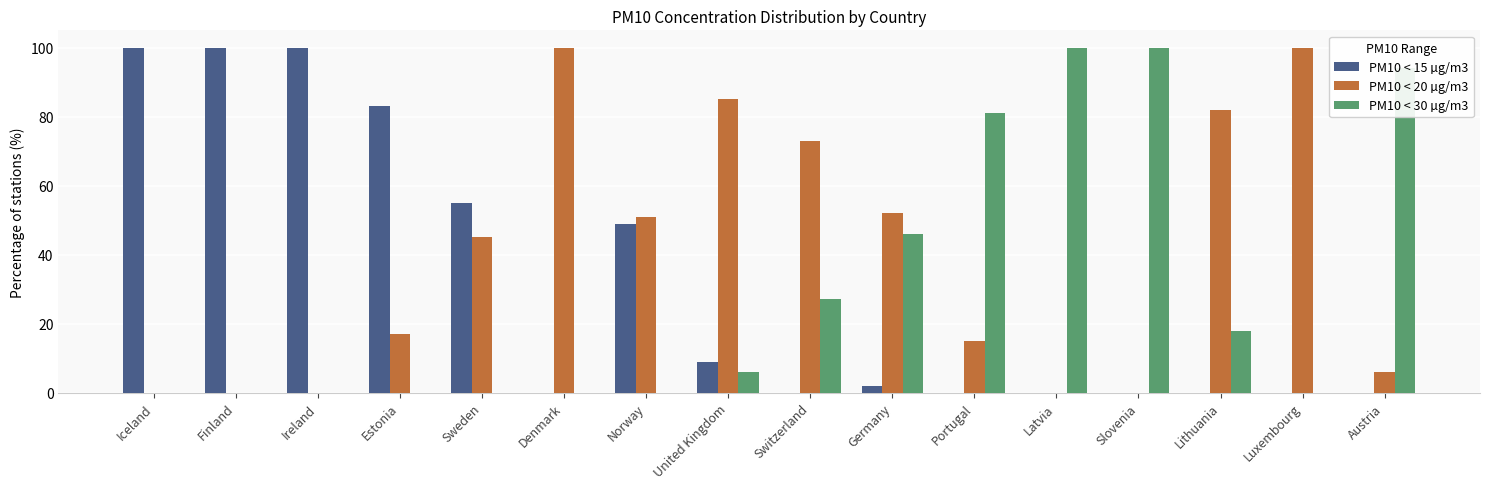

What is the maximum value shown in the chart?

100